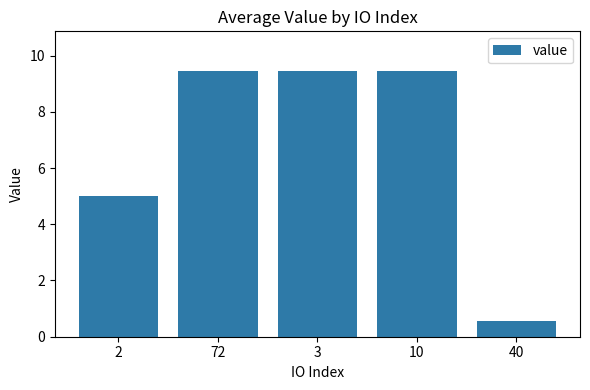

What is the sum of all values?

33.9